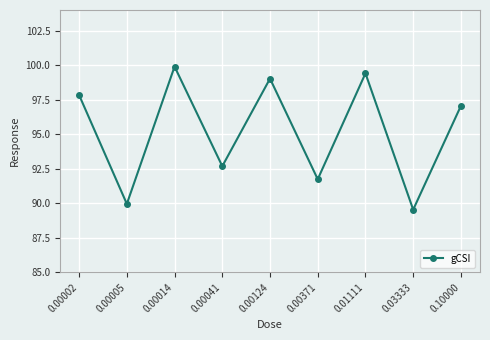

The chart shows a value of 97.8 at 0.00002. True or false?

True